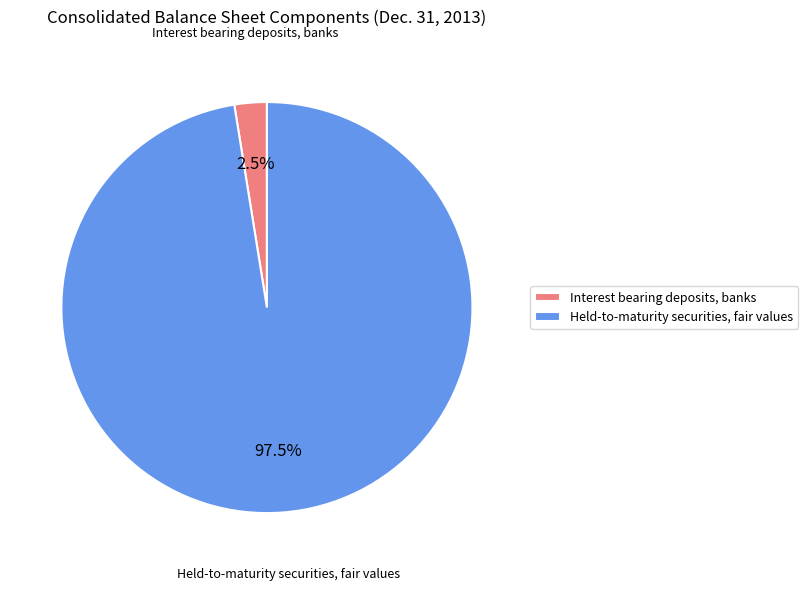

Does Held-to-maturity securities, fair values represent more than half of the total?

Yes